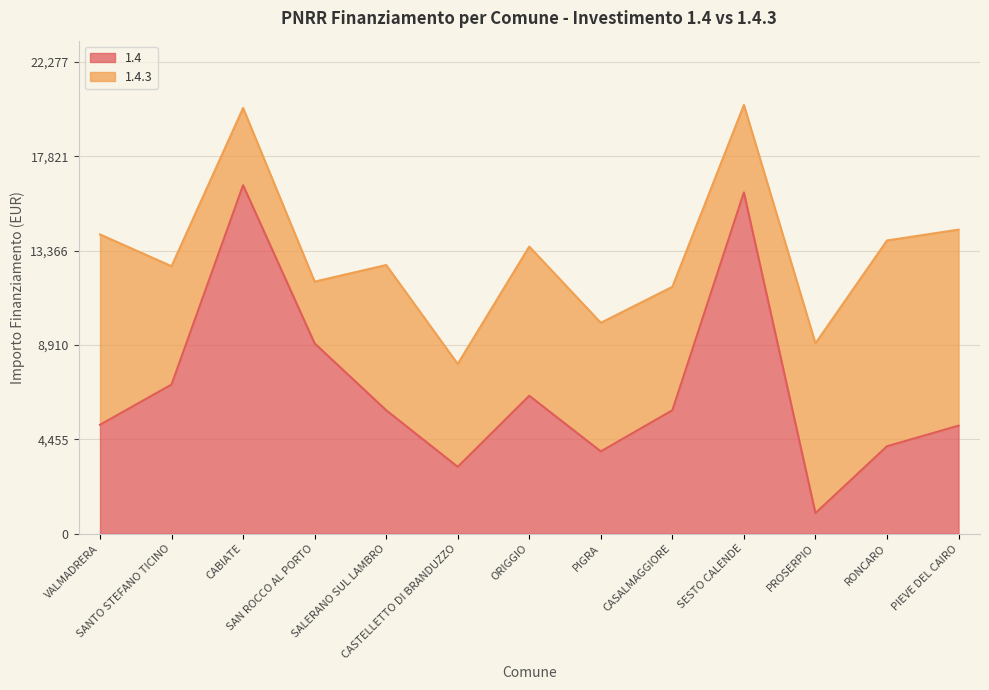

At which label is the value closest to 8718?

SAN ROCCO AL PORTO